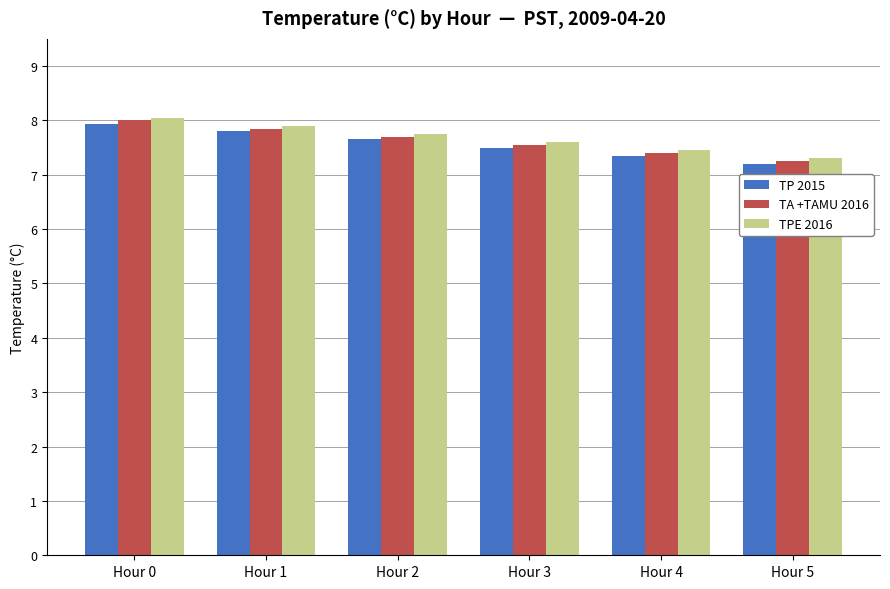

What is the approximate value of TA +TAMU 2016 at Hour 4?

7.4